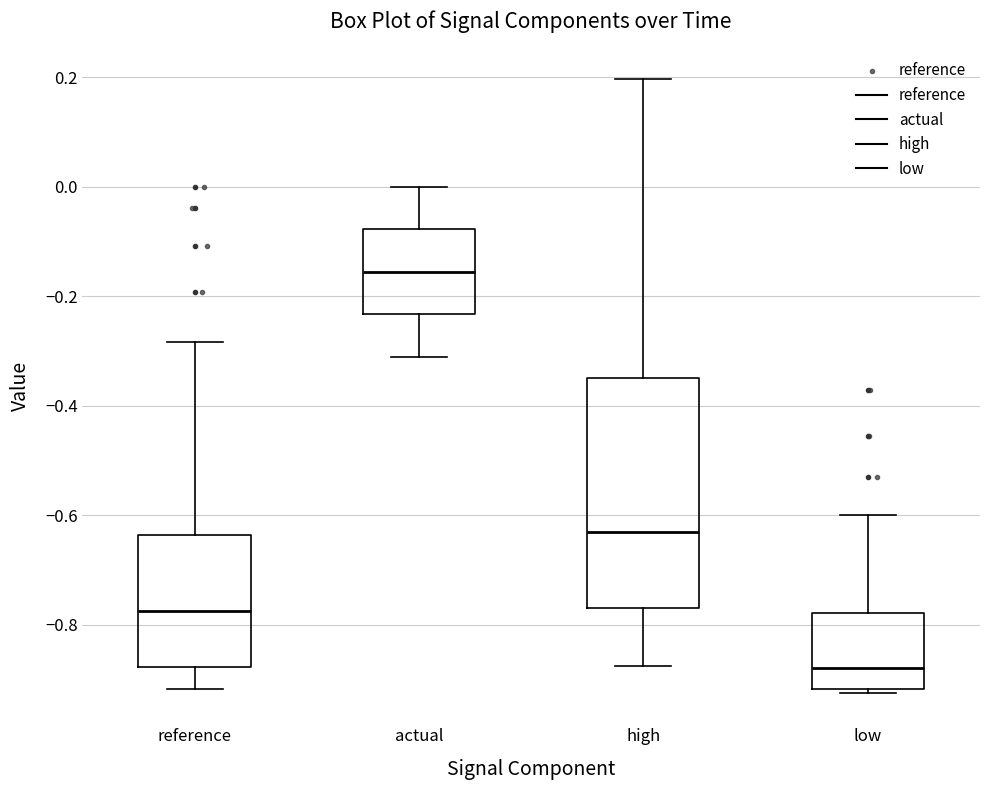

Which box's median line is the highest?

actual